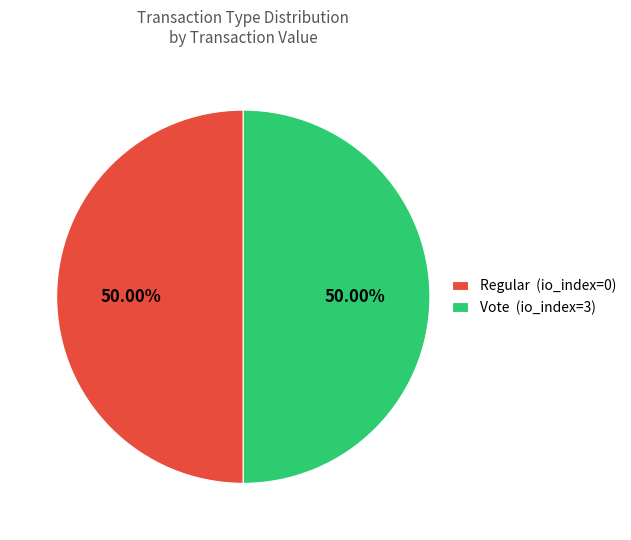

To the nearest percent, what portion does Vote represent?

50%